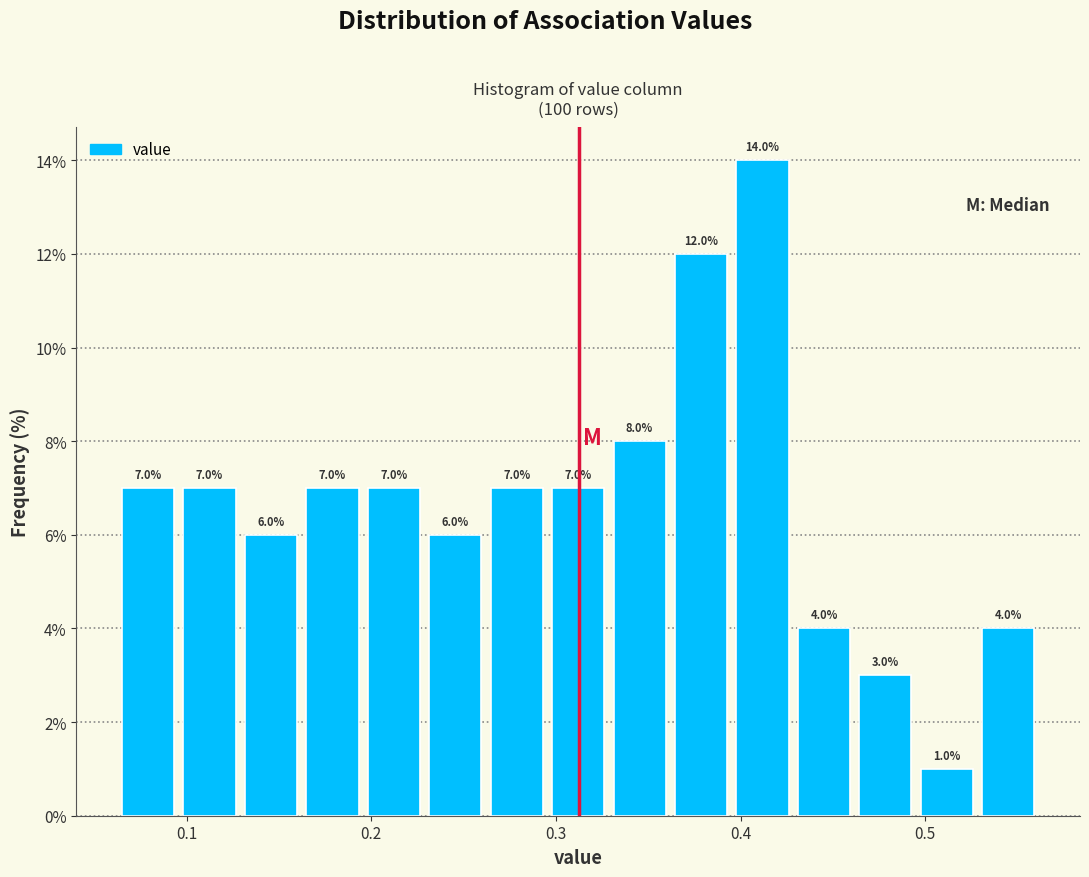

Read against the x-axis, roughly where is the centre of the tallest bar?

0.41